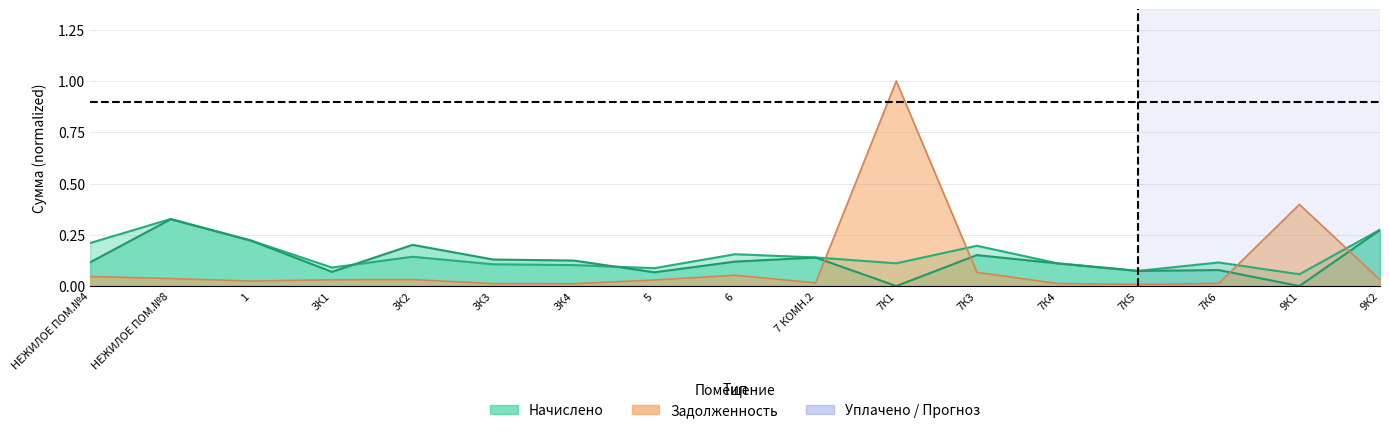

Count the уплачено values in the range 0 to 1.

17